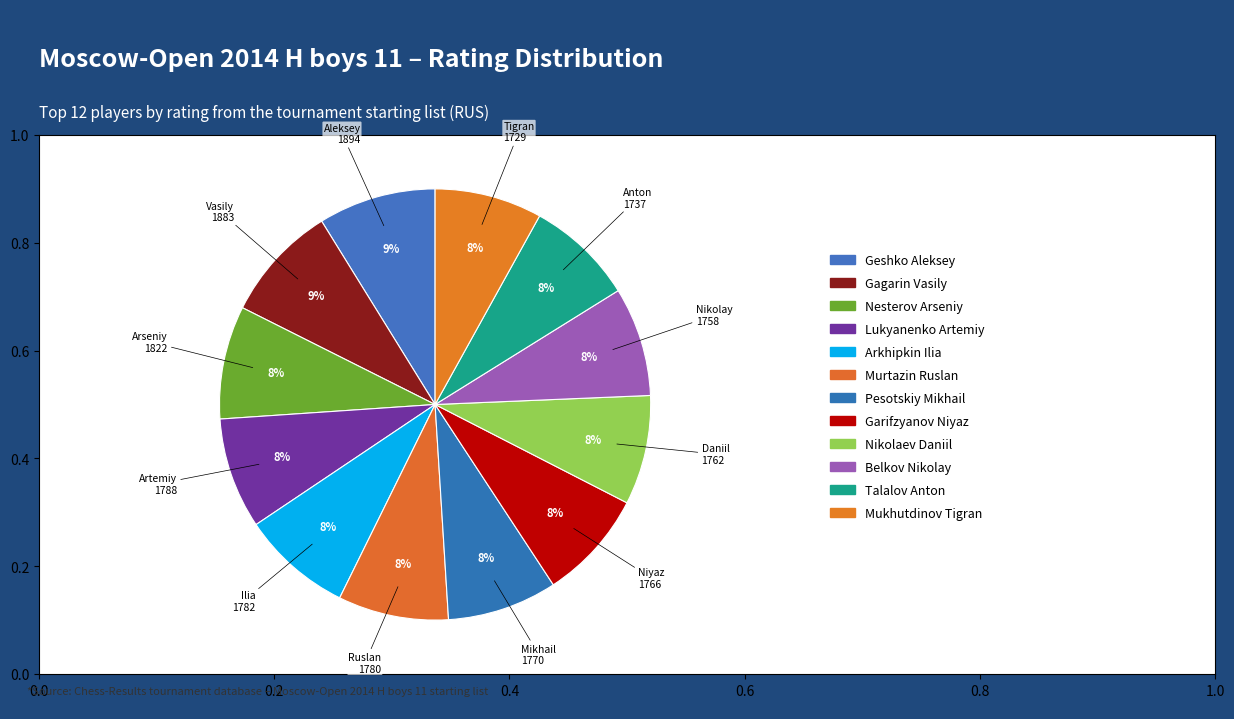

Rank the categories by value from highest to lowest.

Geshko Aleksey, Gagarin Vasily, Nesterov Arseniy, Lukyanenko Artemiy, Arkhipkin Ilia, Murtazin Ruslan, Pesotskiy Mikhail, Garifzyanov Niyaz, Nikolaev Daniil, Belkov Nikolay, Talalov Anton, Mukhutdinov Tigran